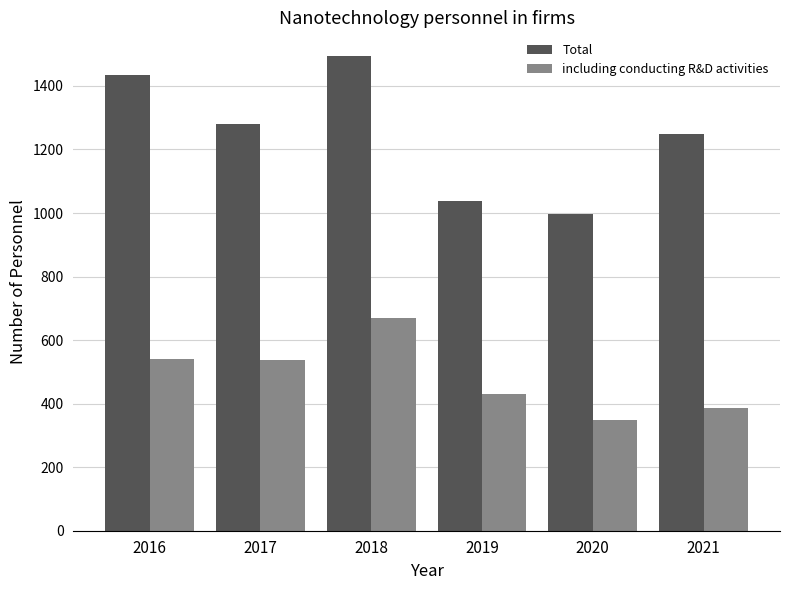

Which label corresponds to the smallest value in the chart?

2020